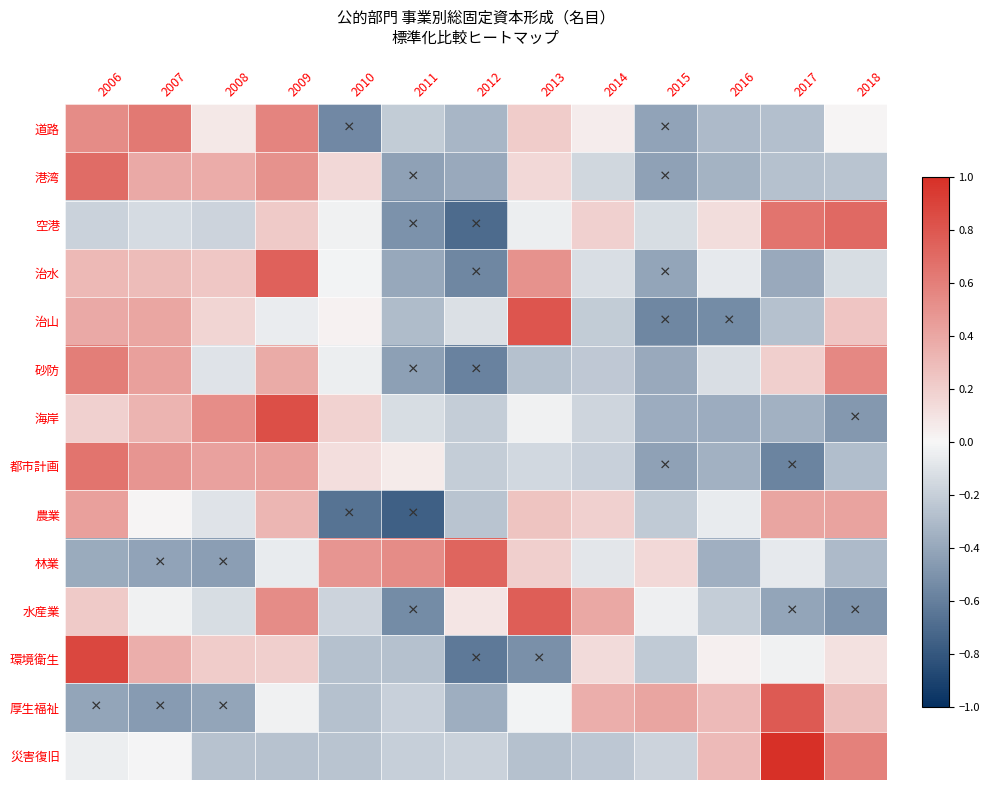

What is the difference between the highest and lowest values at 2008?

1.0